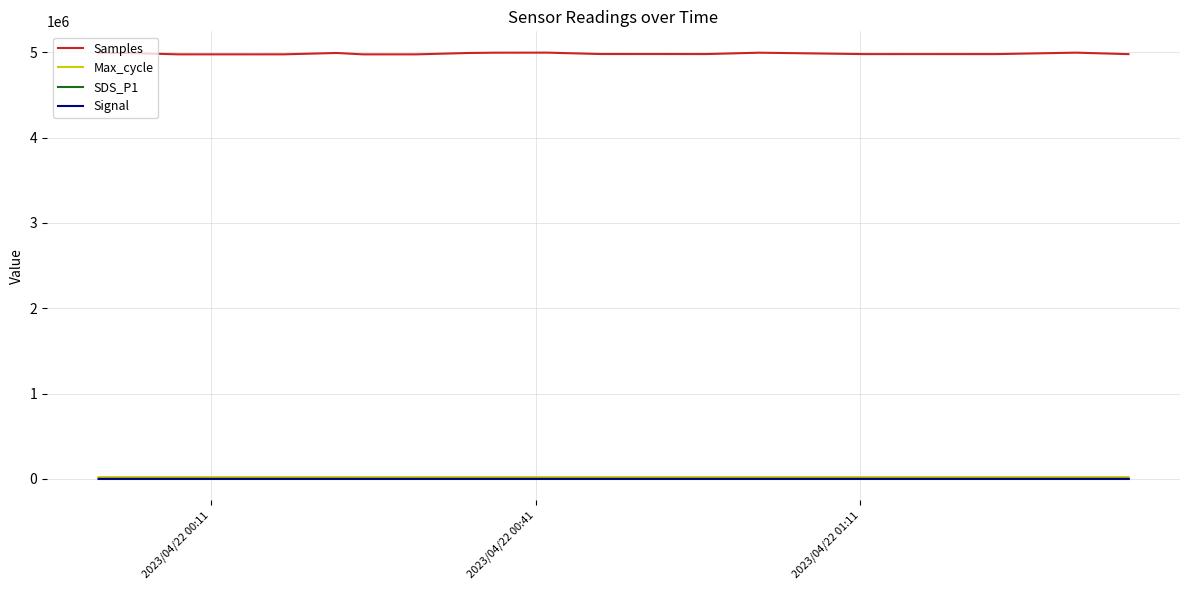

What is the highest value of the Samples series?

4995852.0